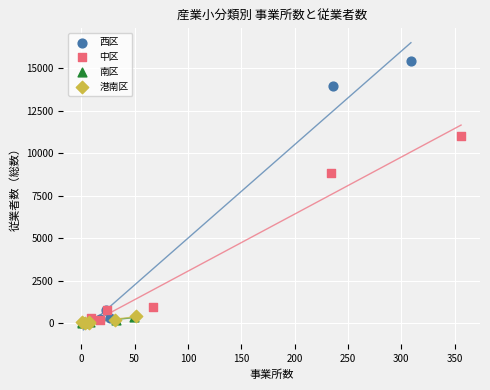

Which series contains the highest Y value?

西区